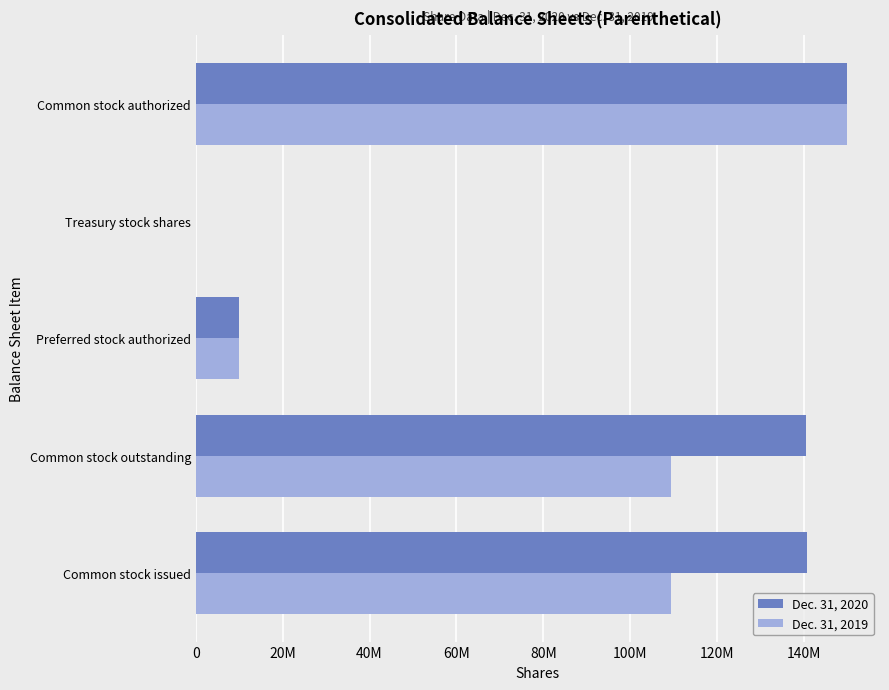

Which series has the largest total across all categories?

Dec. 31, 2020